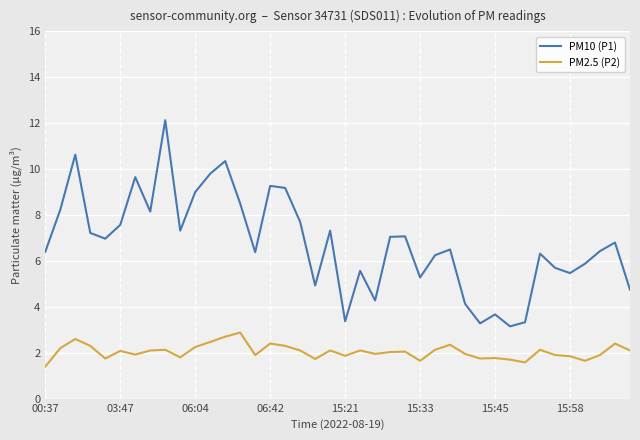

Rank the series by their maximum value, from lowest to highest.

PM2.5 (P2), PM10 (P1)